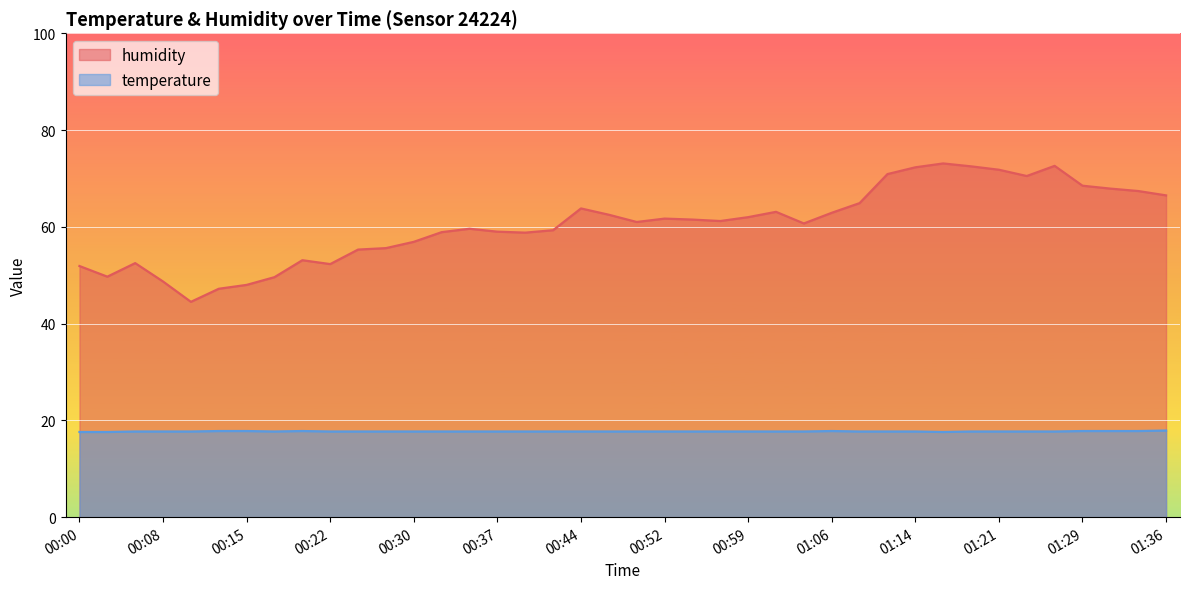

True or false: temperature and humidity intersect in this chart.

False